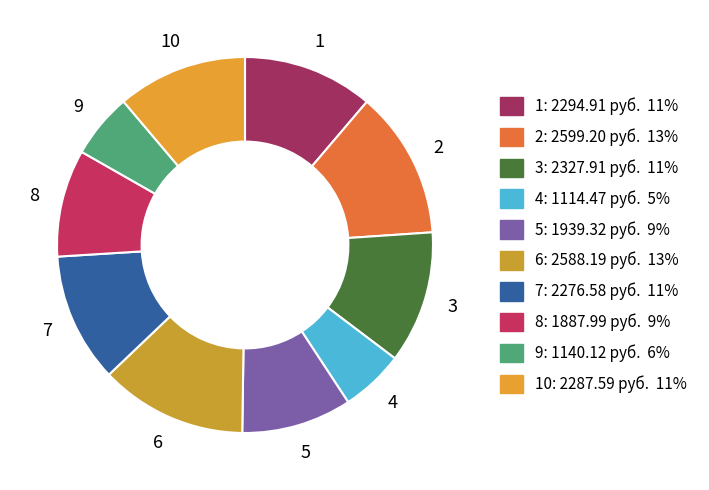

How many segments does this pie chart have?

10